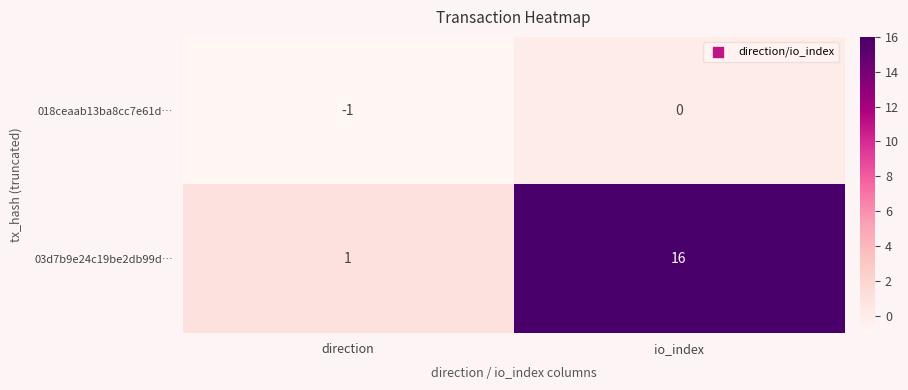

Which label corresponds to the largest value in the chart?

io_index